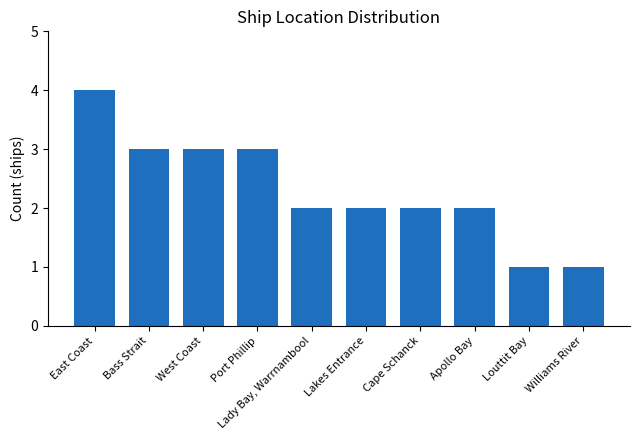

What is the change in value from East Coast to Louttit Bay?

-3